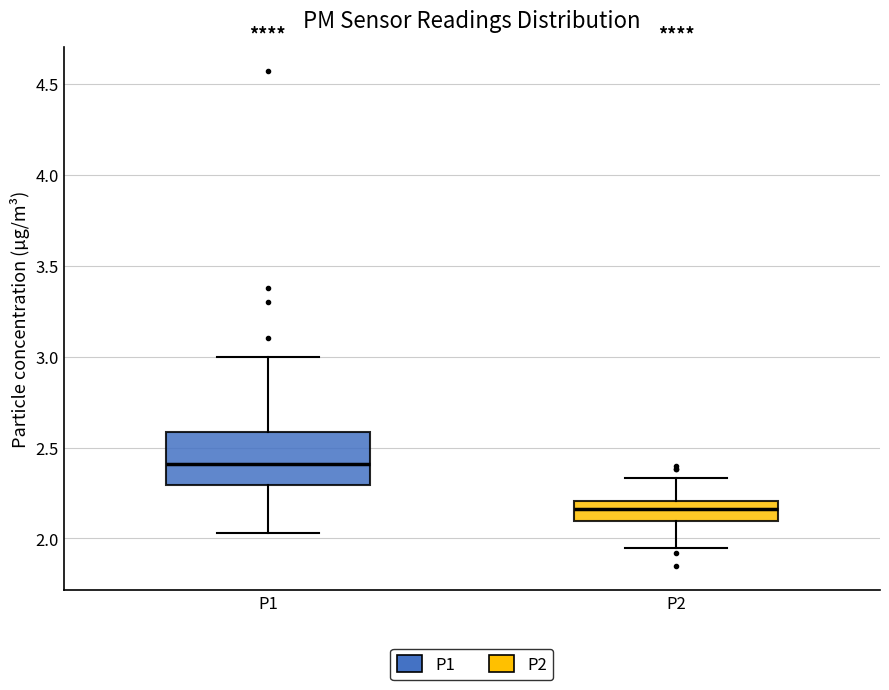

Reading left to right, transcribe this box plot: for each box, give where its median line is, the range the box spans, and where its two whiskers end, as read against the y-axis. The values are not printed on the chart, so give them approximately, as read against the axis.

P1: median 2.40, box 2.30 to 2.60, whiskers 2.05 to 3.00
P2: median 2.15, box 2.10 to 2.20, whiskers 1.95 to 2.35